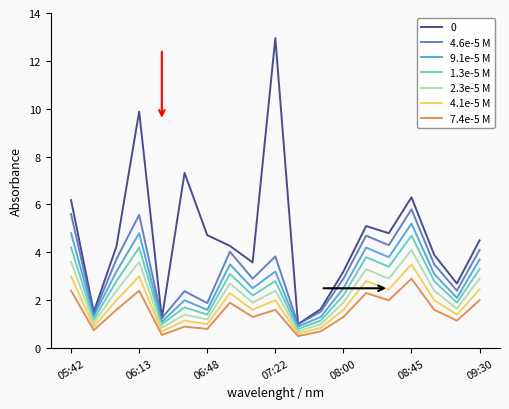

What is the smallest value displayed?

0.5